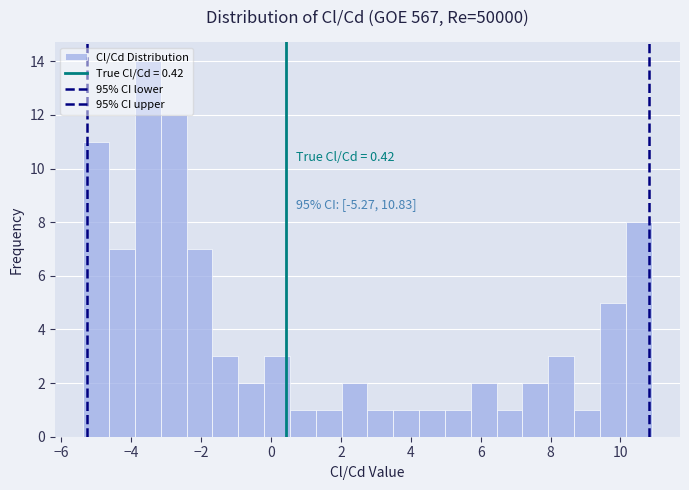

Read against the x-axis, roughly where is the centre of the tallest bar?

-3.6